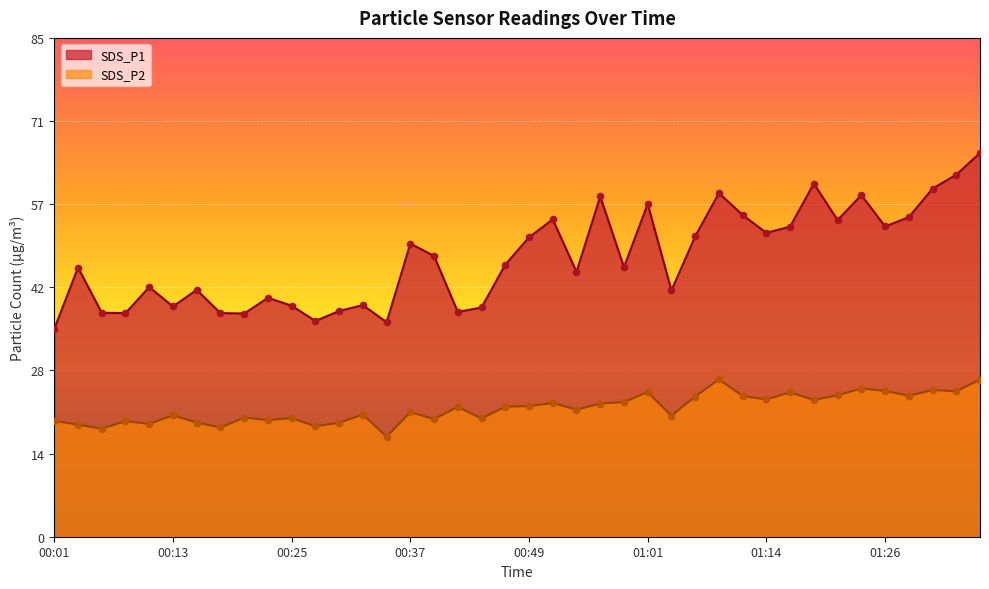

Which series contains the lowest Y value?

SDS_P2